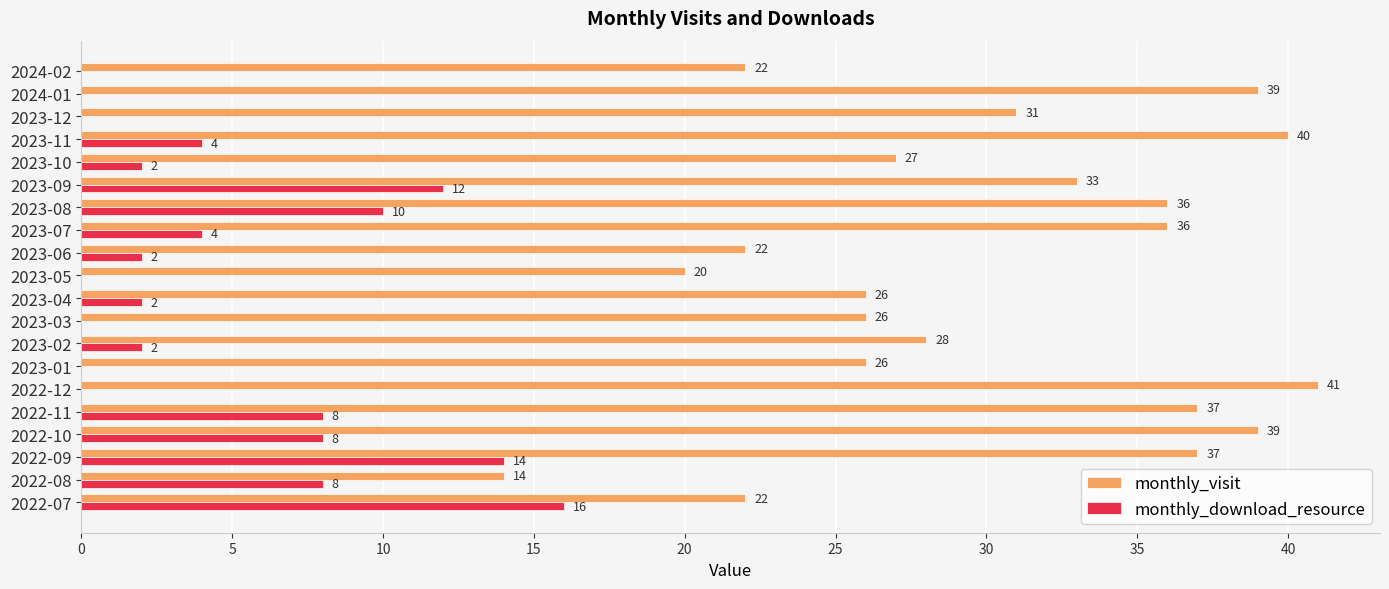

Count the number of data series in this chart.

2